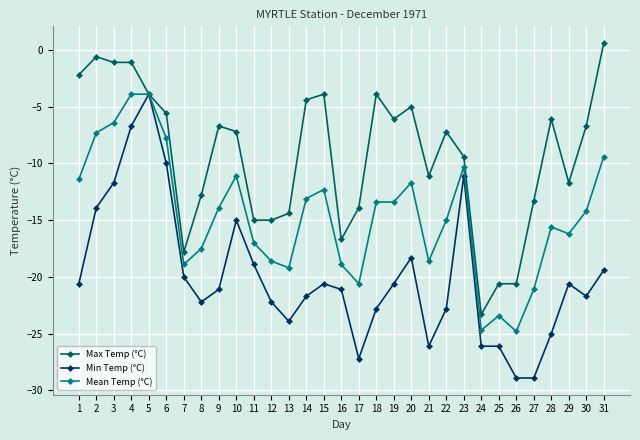

Is the value of Max Temp (°C) at 11 greater than the value of Mean Temp (°C) at 18?

No